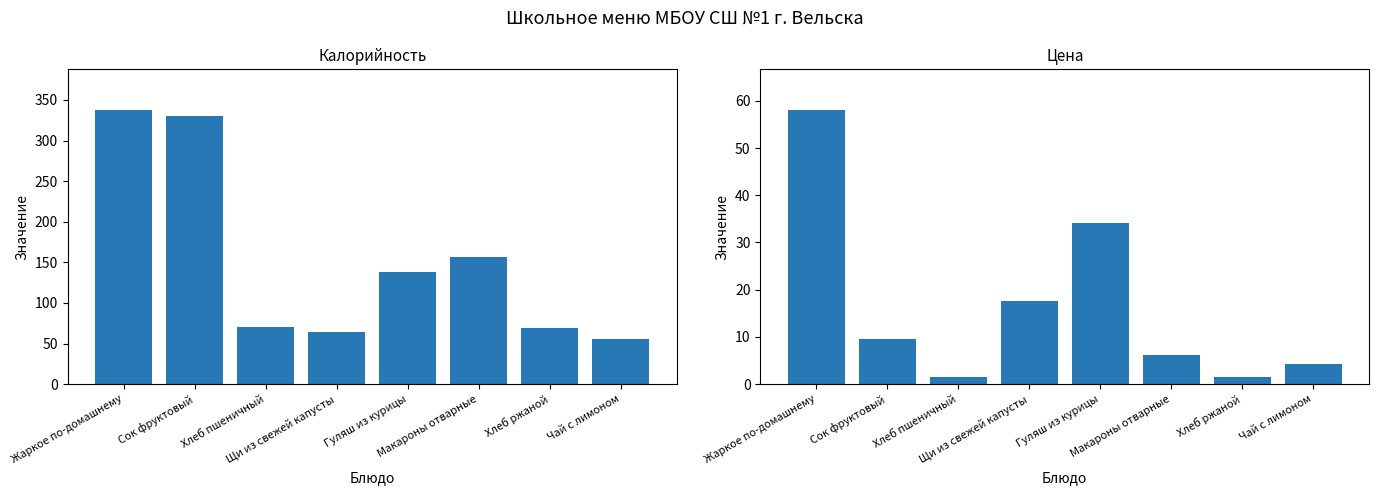

What is the difference between the highest and lowest values at Щи из свежей капусты?

46.5